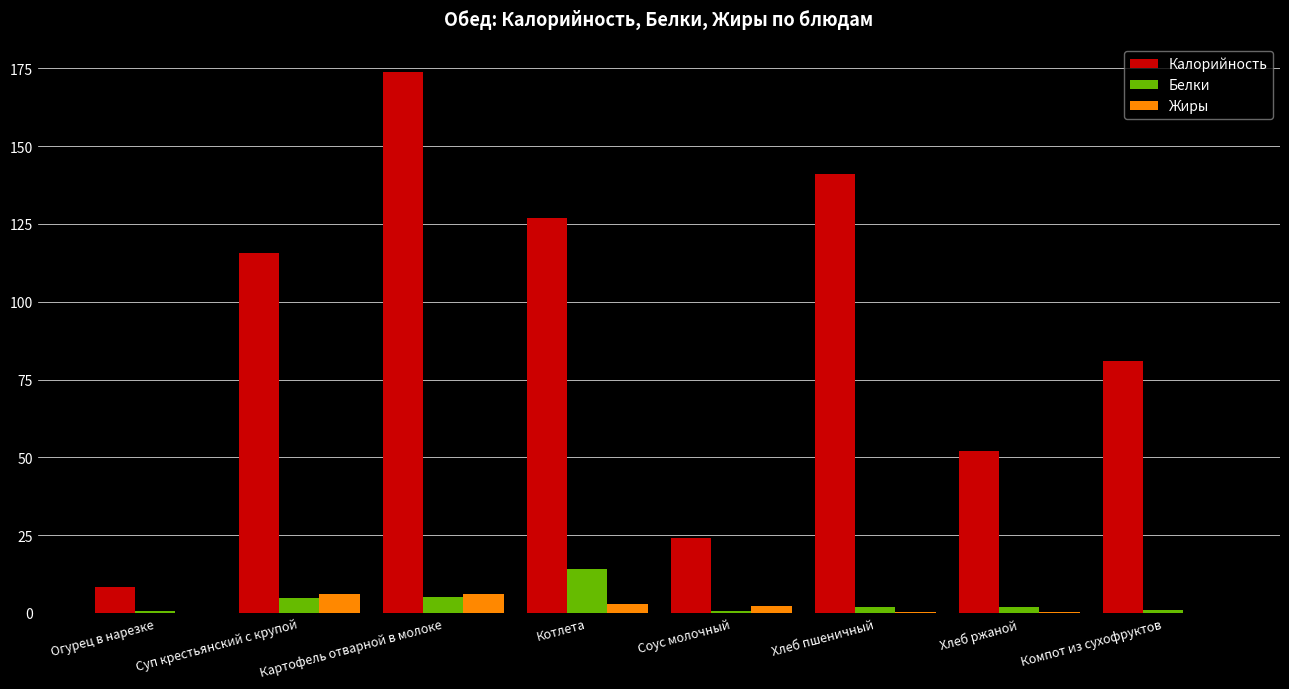

At which category is the sum across all series the highest?

Картофель отварной в молоке